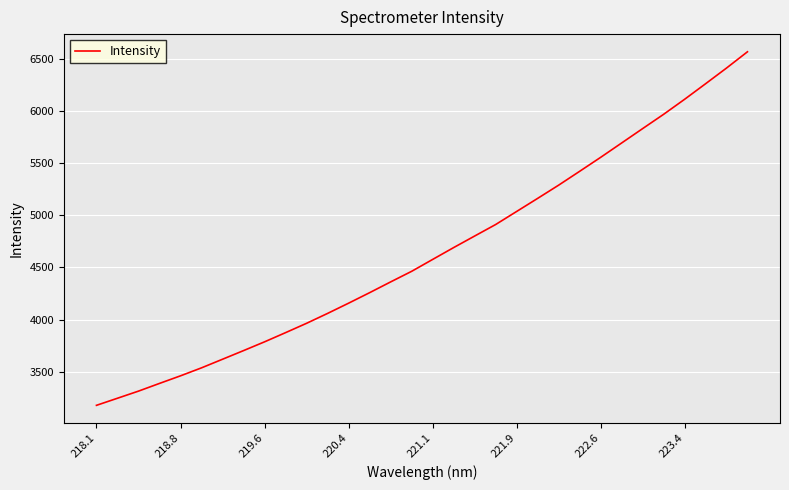

What is the greatest value displayed?

6570.8